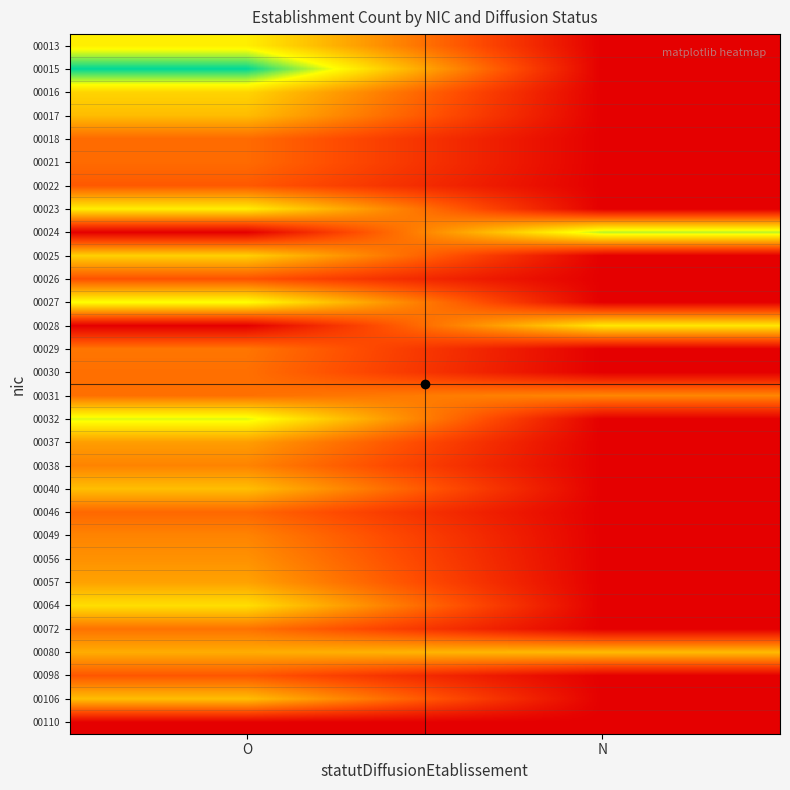

Reading left to right, what are all the values shown in this chart?

00013: O=2.7	N=0.0
00015: O=3.9	N=0.0
00016: O=2.5	N=0.0
00017: O=2.2	N=0.0
00018: O=1.3	N=0.0
00021: O=1.3	N=0.0
00022: O=1.1	N=0.0
00023: O=2.7	N=0.0
00024: O=0.0	N=3.2
00025: O=2.4	N=0.0
00026: O=1.0	N=0.0
00027: O=2.9	N=0.0
00028: O=0.0	N=2.7
00029: O=1.4	N=0.0
00030: O=1.4	N=0.0
00031: O=1.4	N=1.6
00032: O=3.0	N=0.0
00037: O=1.9	N=0.0
00038: O=1.6	N=0.0
00040: O=2.2	N=0.0
00046: O=1.3	N=0.0
00049: O=1.6	N=0.0
00056: O=1.7	N=0.0
00057: O=1.9	N=0.0
00064: O=2.6	N=0.0
00072: O=1.4	N=0.0
00080: O=2.0	N=2.2
00098: O=1.1	N=0.0
00106: O=2.2	N=0.0
00110: O=0.0	N=0.0